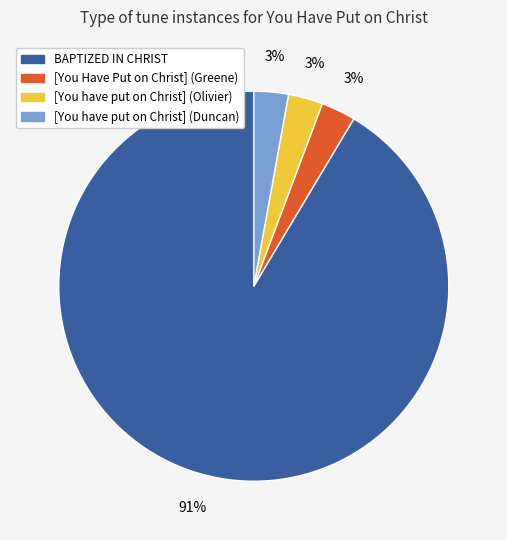

Is it true that [You have put on Christ] (Olivier) is 3% of the pie?

True